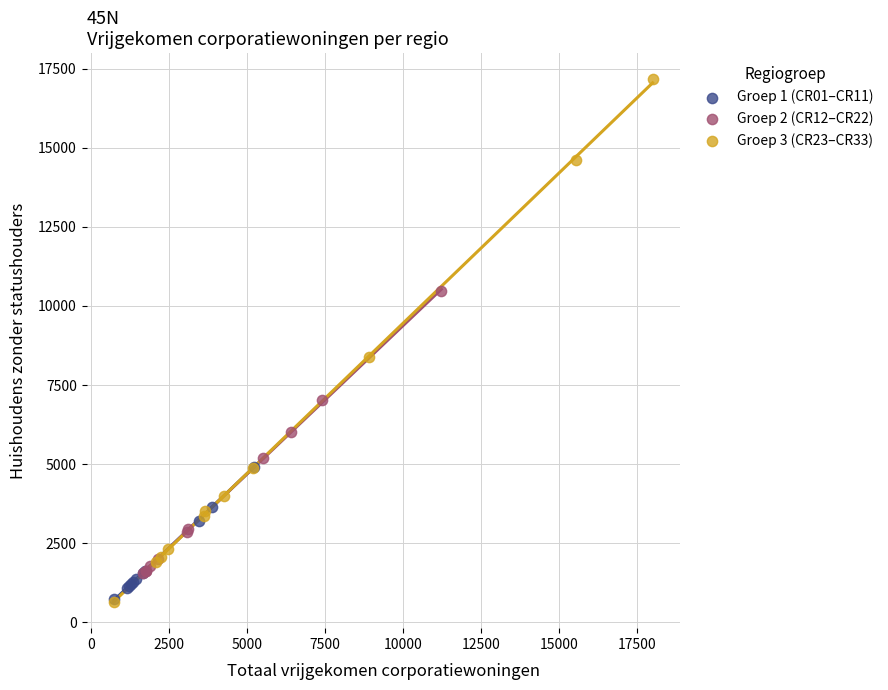

Which series reaches the maximum Y coordinate?

Groep 3 (CR23–CR33)